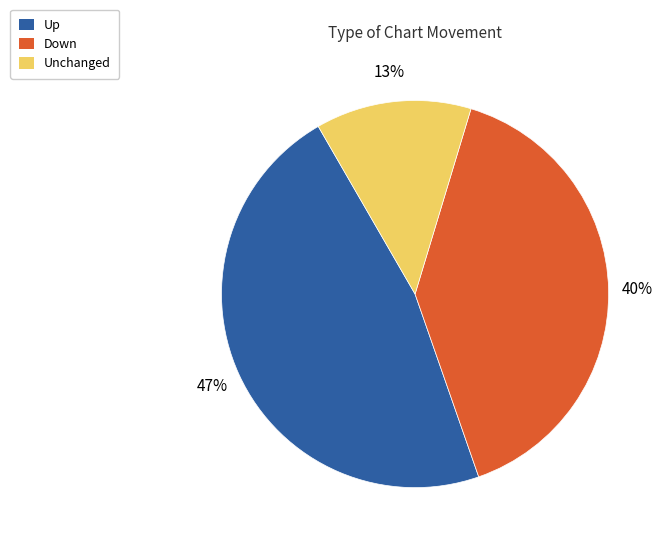

Count the number of slices in the pie.

3